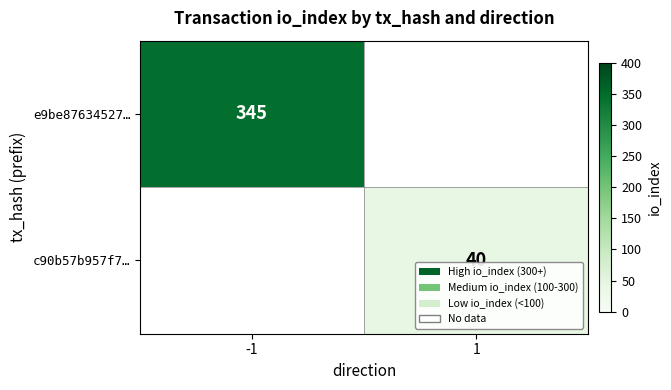

Is the value of e9be87634527… at -1 greater than the value of c90b57b957f7… at 1?

Yes